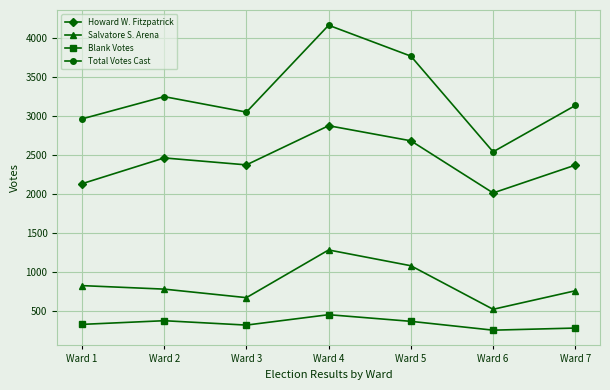

True or false: Total Votes Cast and Howard W. Fitzpatrick cross at least once.

False